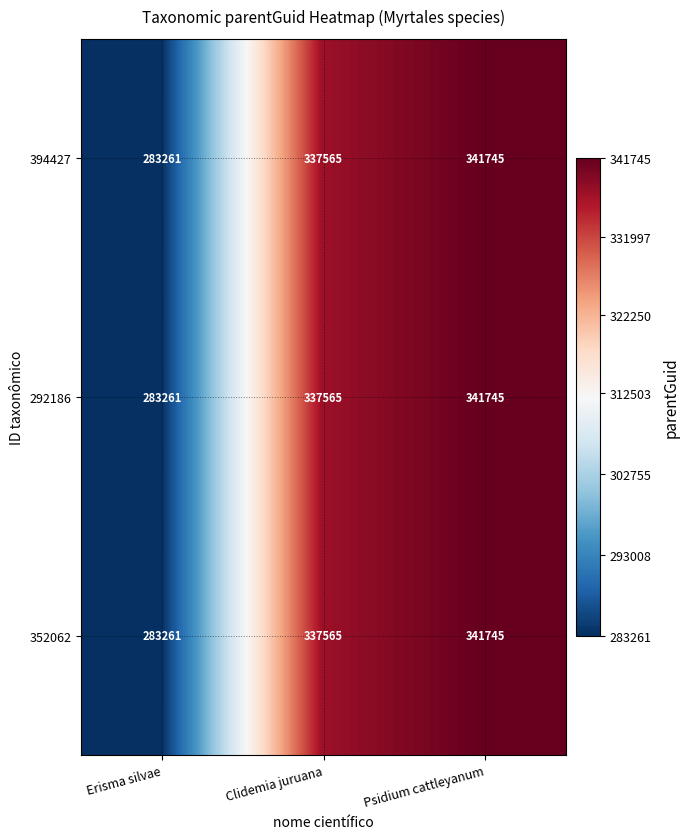

At which category is the sum across all series the highest?

Psidium cattleyanum